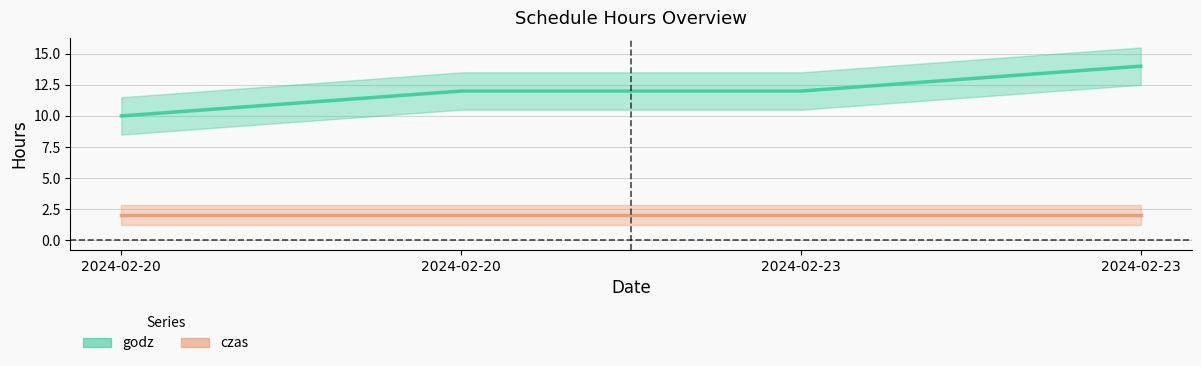

List the labels in order of value, largest first.

2024-02-23, 2024-02-20, 2024-02-23, 2024-02-20